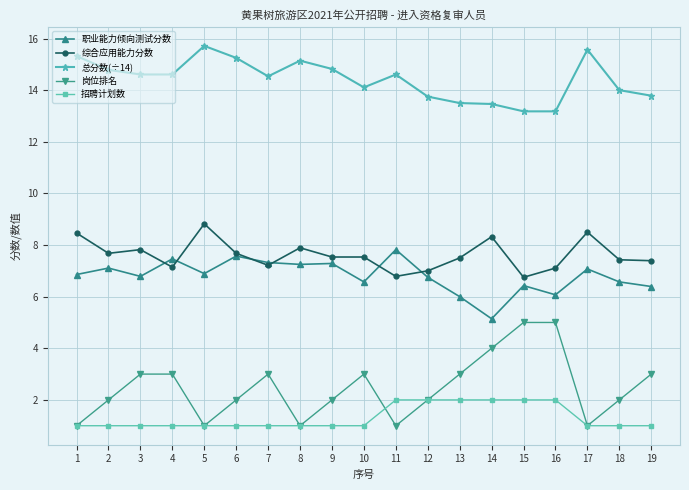

What is the difference between the highest and lowest values at 17?

14.6